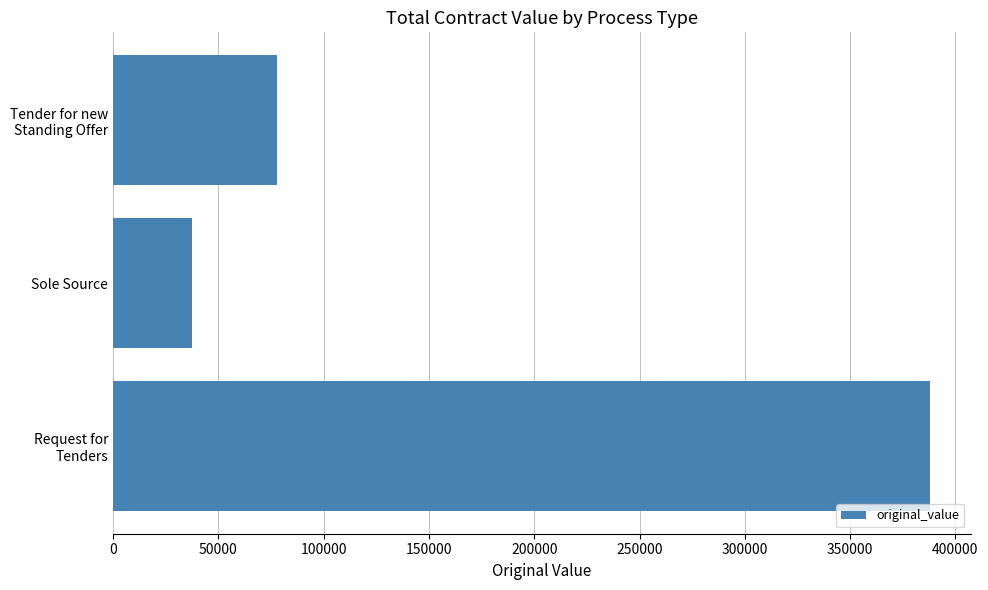

What is the minimum value shown in the chart?

37568.2